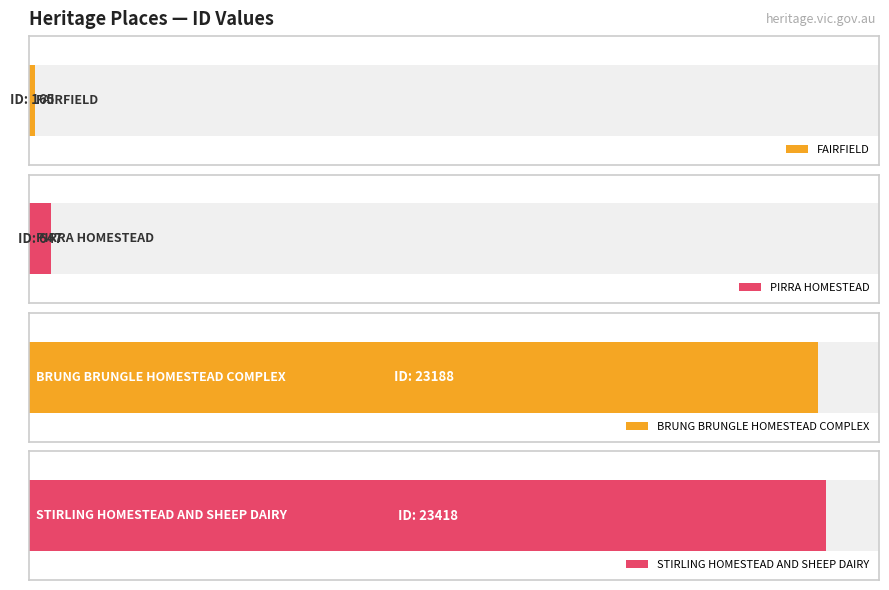

Which label corresponds to the largest value in the chart?

STIRLING HOMESTEAD AND SHEEP DAIRY